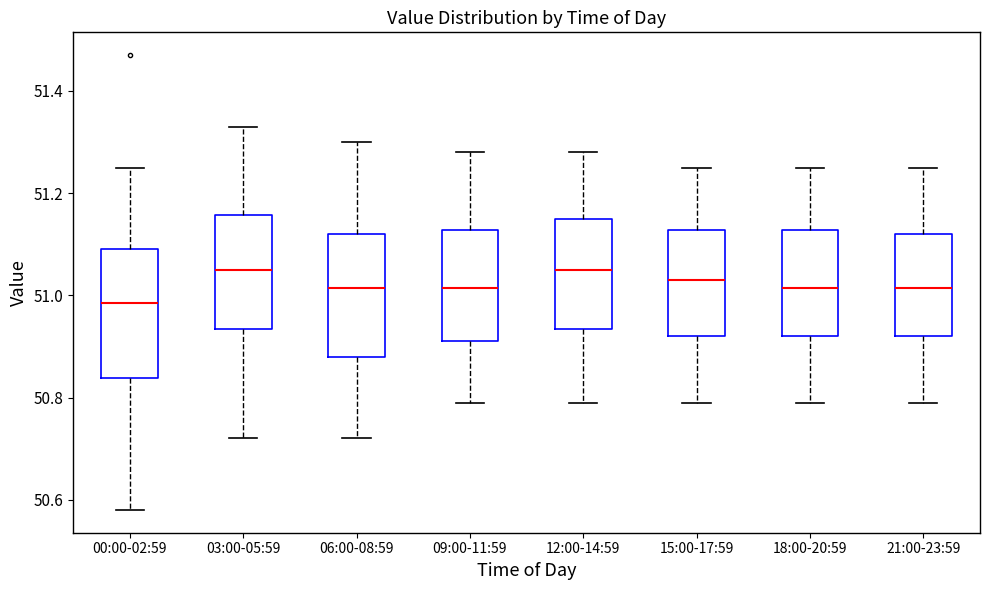

Where is the lower edge of the box for 06:00-08:59 on the y-axis? The values are not printed on the chart, so give them approximately, as read against the axis.

50.88